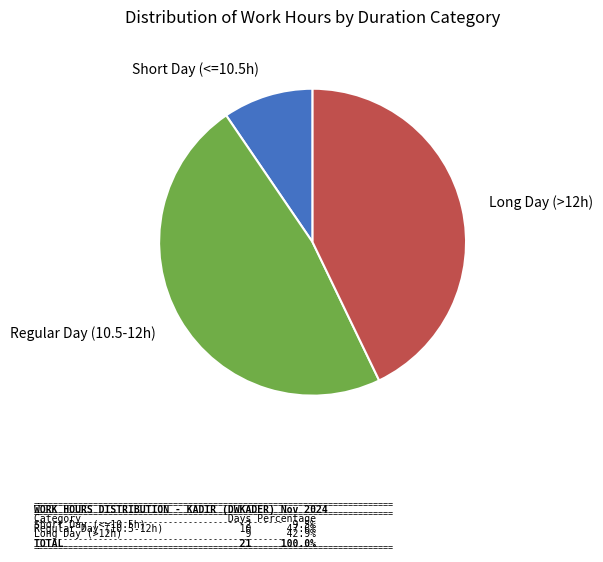

Combined, do Long Day (>12h) and Regular Day (10.5-12h) account for over 50%?

Yes